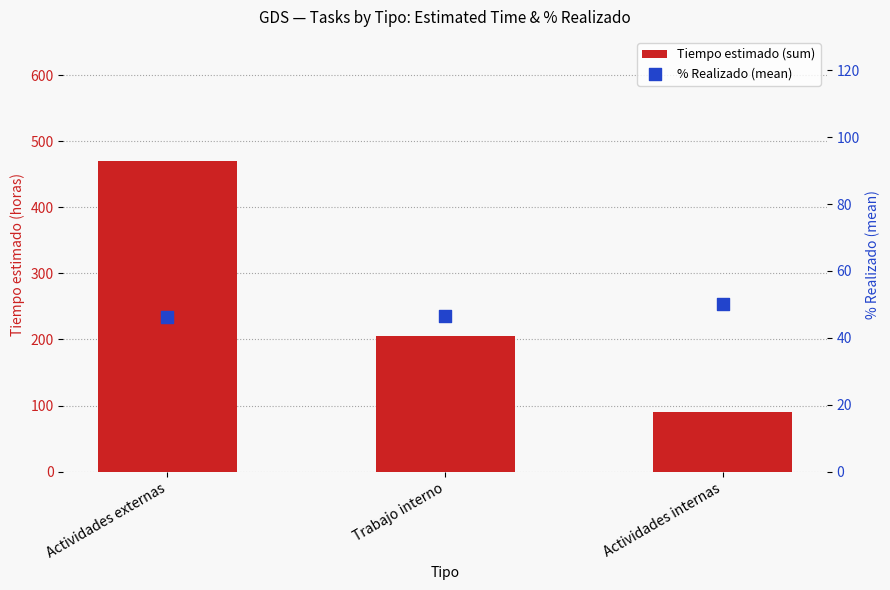

At how many categories does at least one series exceed 197?

2